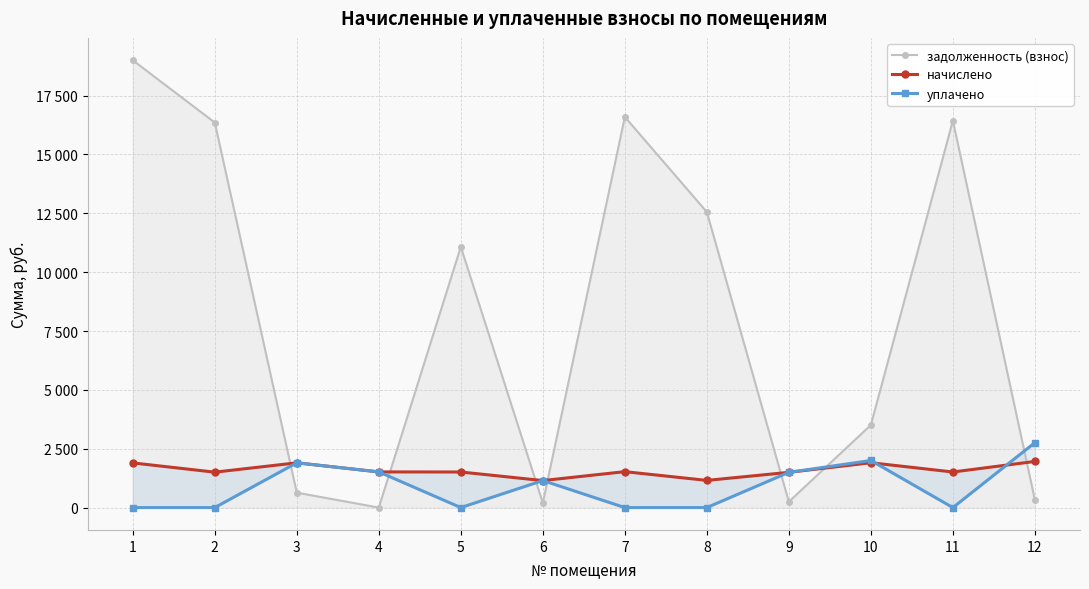

Rank the series at 6 from highest to lowest value.

начислено, уплачено, задолженность (взнос)